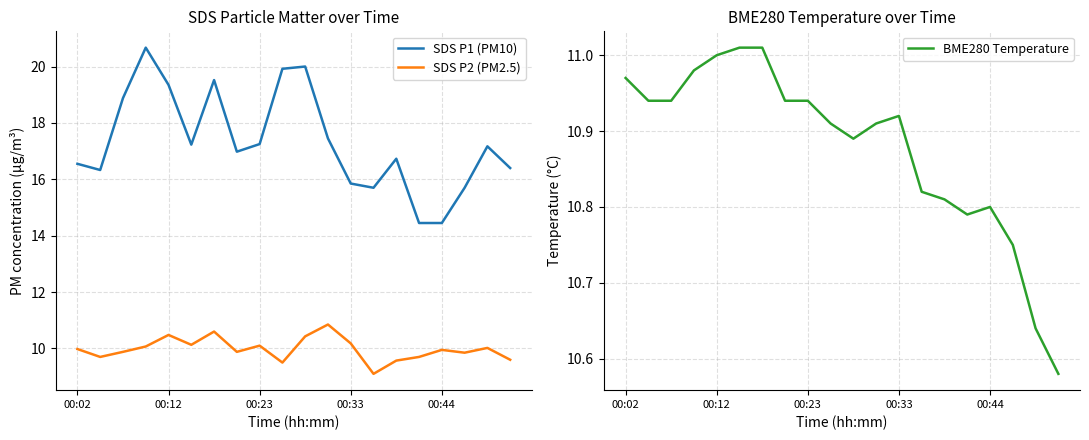

List the series in order of their peak value, highest first.

SDS P1 (PM10), BME280 Temperature, SDS P2 (PM2.5)